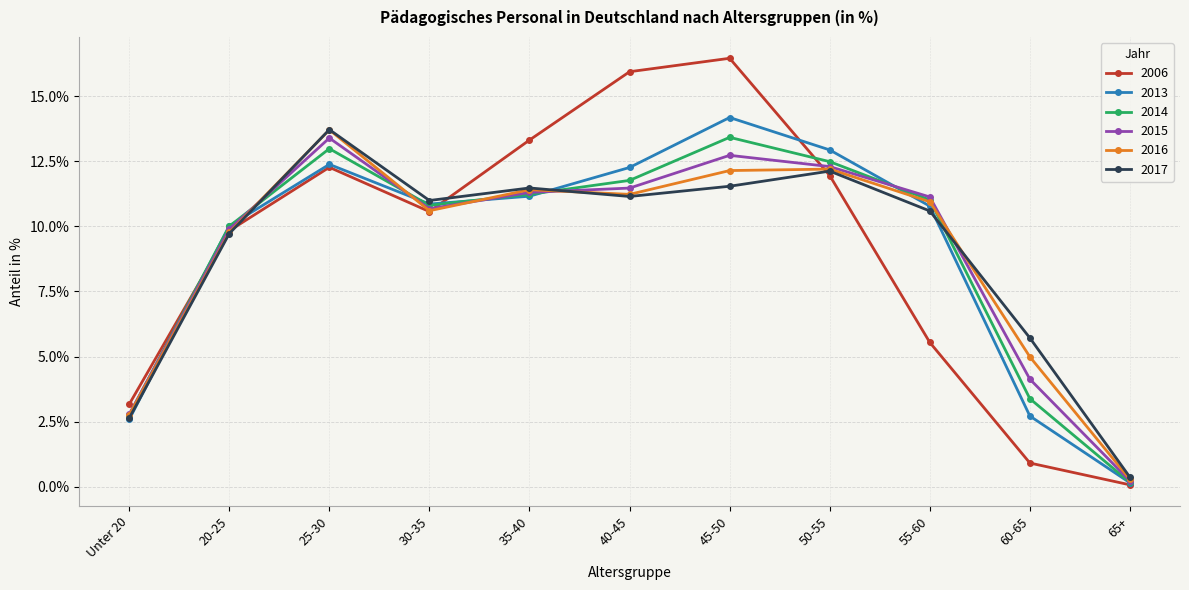

At how many categories does at least one series exceed 3?

10